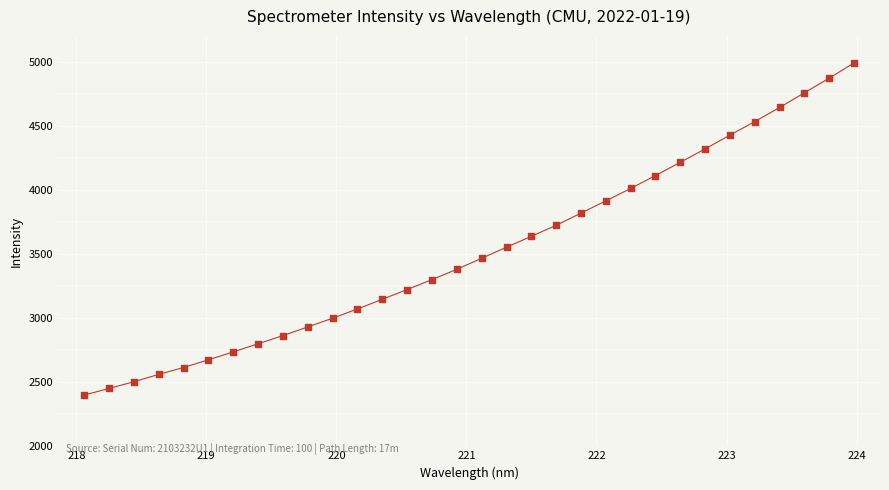

What is the range of X values (max minus min)?

5.9